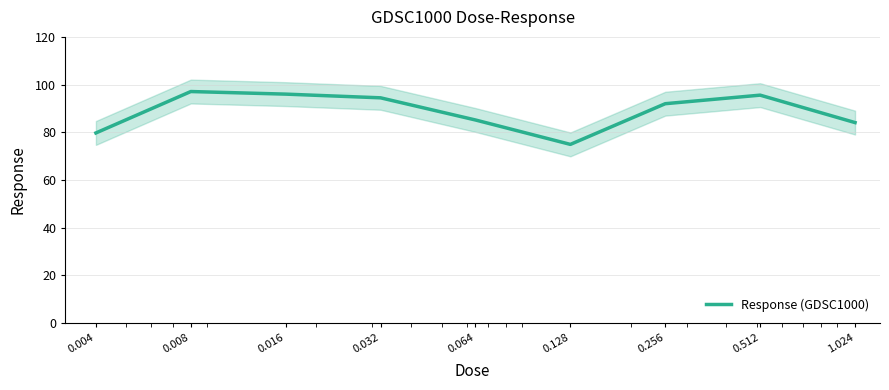

List the labels in order of value, largest first.

0.008, 0.016, 0.512, 0.032, 0.256, 0.064, 1.024, 0.004, 0.128